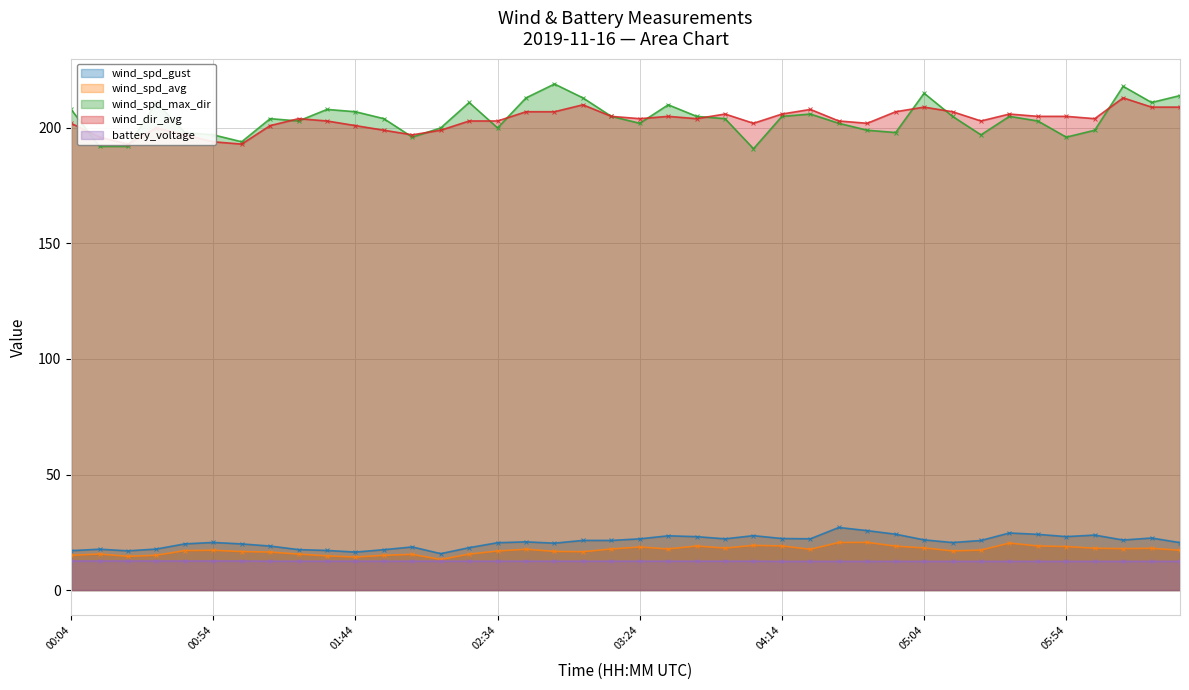

Rank the series at 01:14 from highest to lowest value.

wind_spd_max_dir, wind_dir_avg, wind_spd_gust, wind_spd_avg, battery_voltage